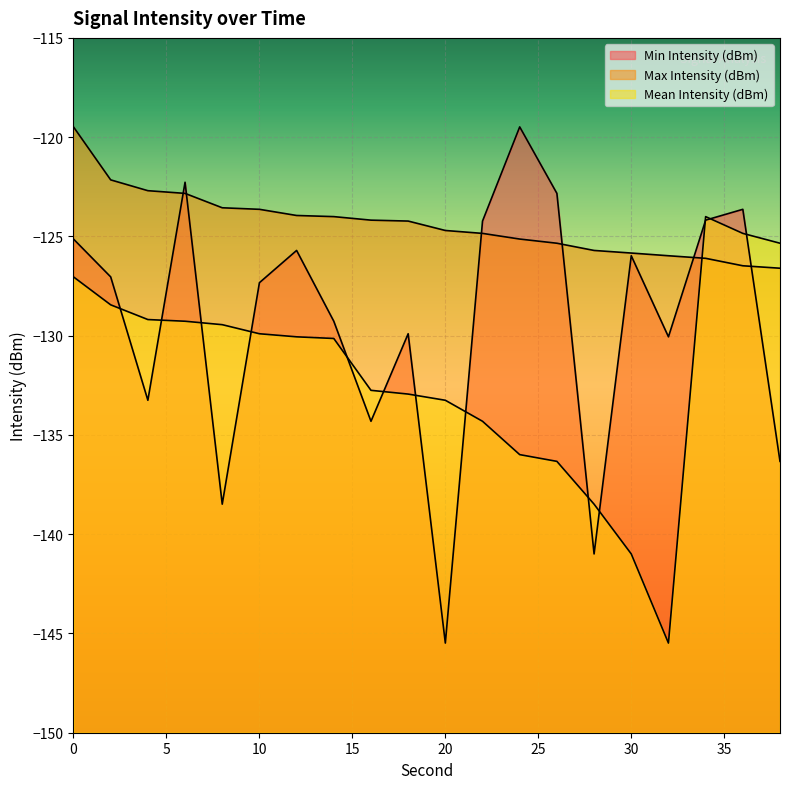

Which series has the largest total across all categories?

Max Intensity (dBm)